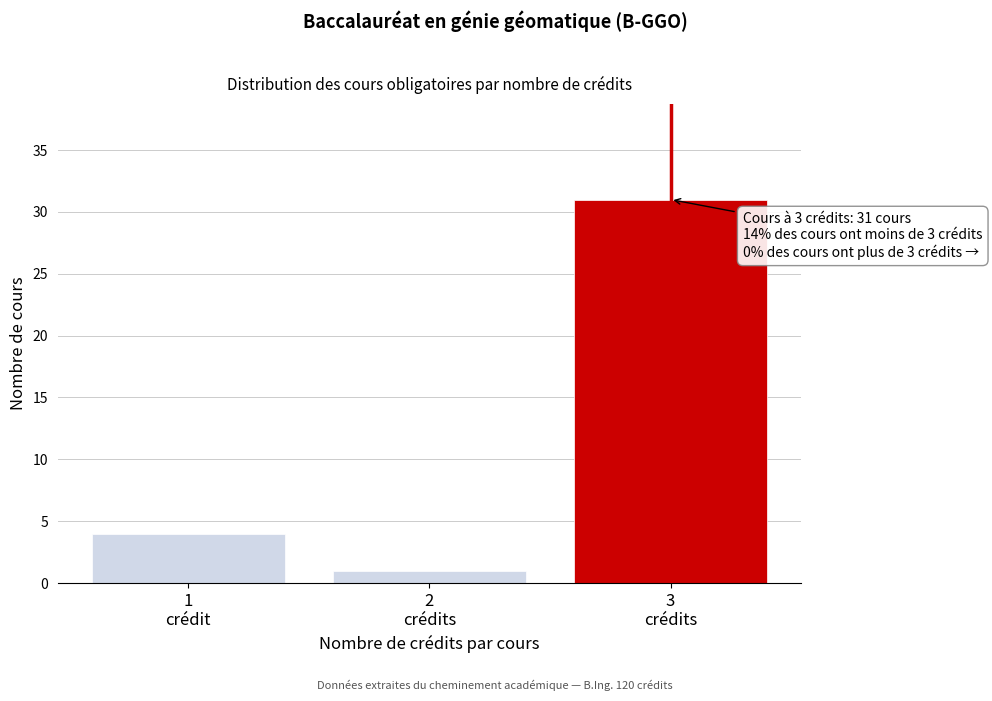

Reading left to right, what are all the values shown in this chart?

4	1	31